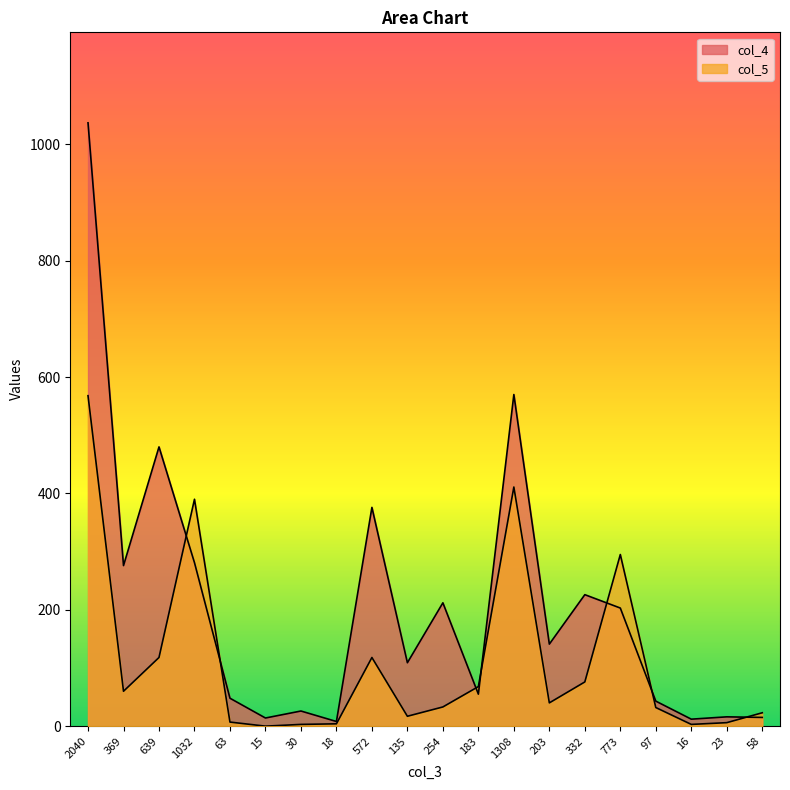

Which category has the highest value in the col_4 series?

2040